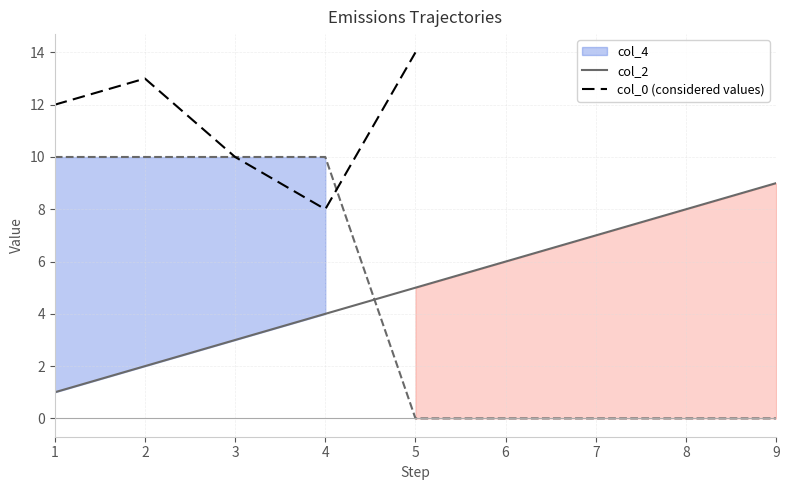

True or false: col_4 and col_2 intersect in this chart.

True